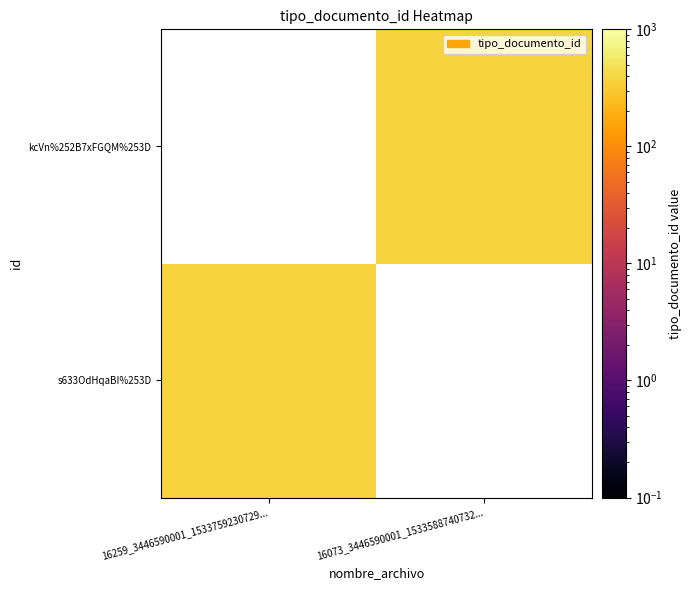

Reading left to right, transcribe all the data shown in this chart.

s633OdHqaBI%253D: 16259_3446590001_1533759230729...=366	16073_3446590001_1533588740732...=0
kcVn%252B7xFGQM%253D: 16259_3446590001_1533759230729...=0	16073_3446590001_1533588740732...=366